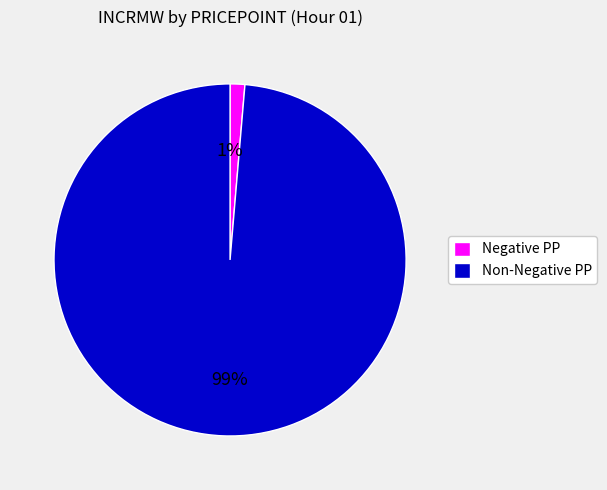

Is there any slice that represents more than half of the pie?

Yes